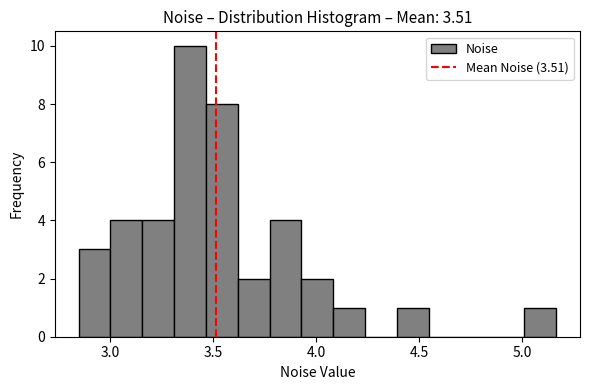

Read against the x-axis, roughly where is the centre of the tallest bar?

3.40